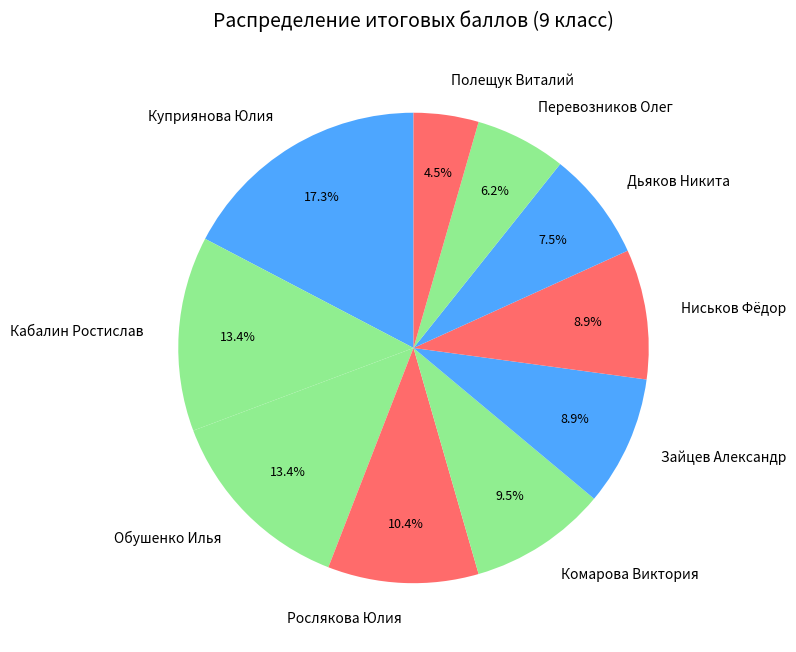

Is there any slice that represents more than half of the pie?

No